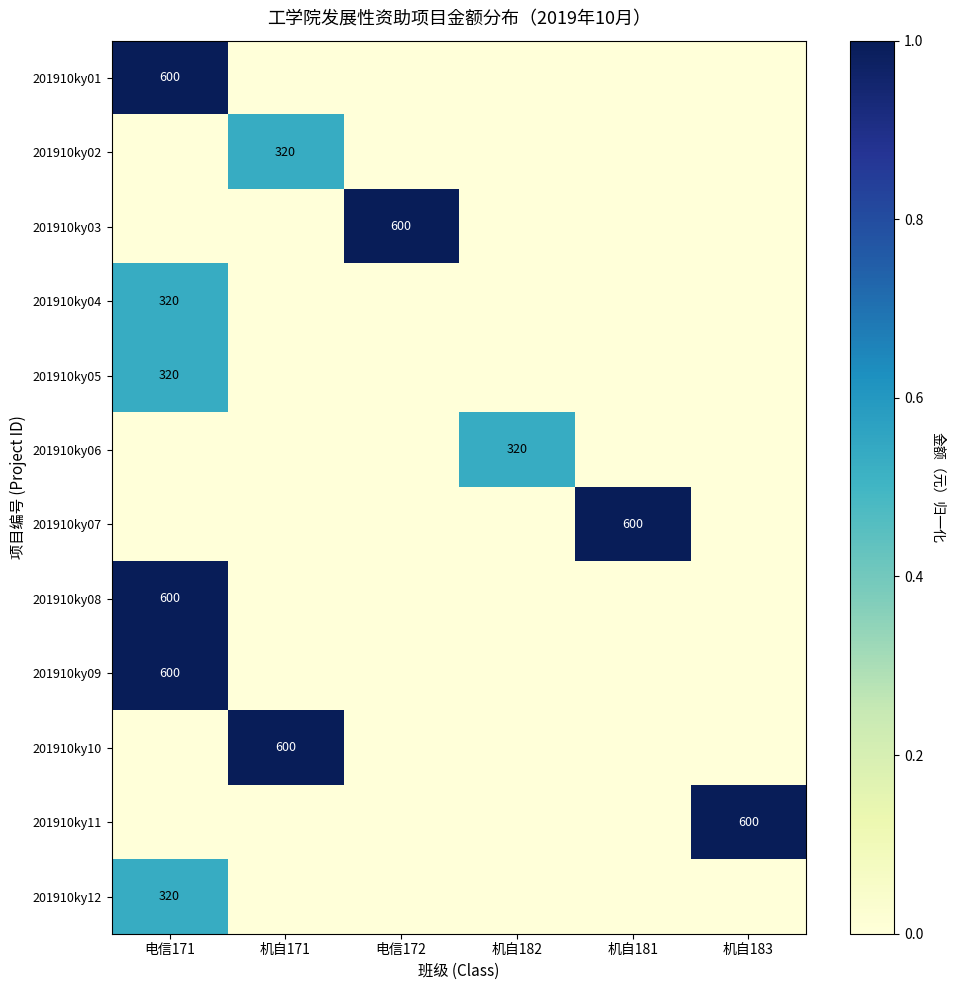

The value of 201910ky10 at 机自171 is 393. True or false?

False